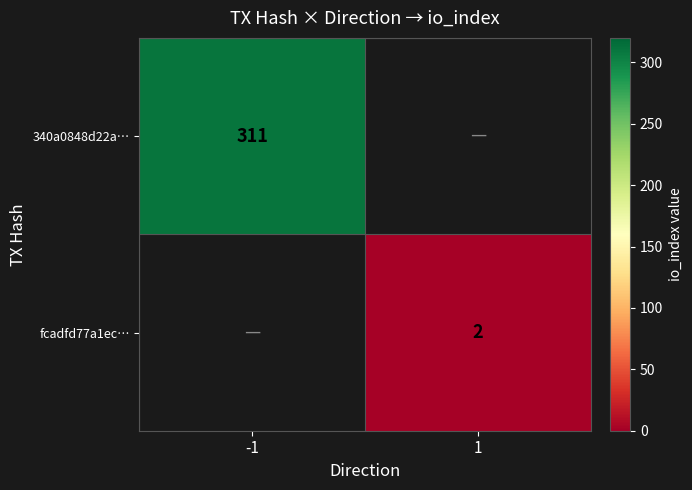

The 340a0848d22a… series shows 311 at -1. True or false?

True